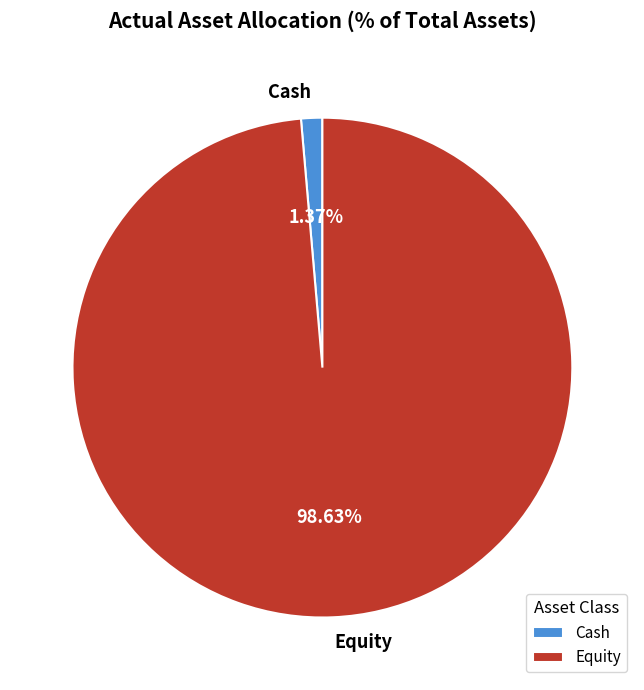

Is Cash the majority of the pie?

No